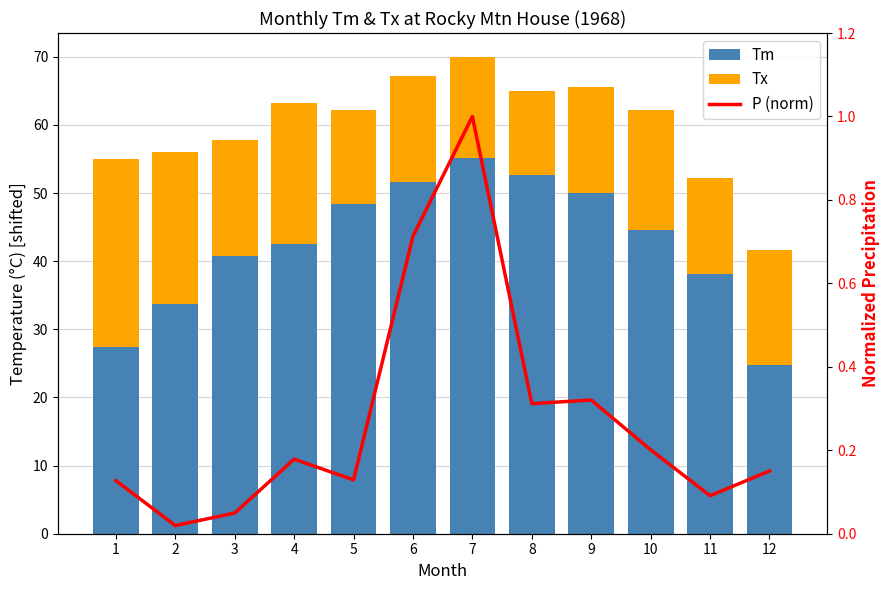

Is it true that Tm equals 50.0 at 9?

True